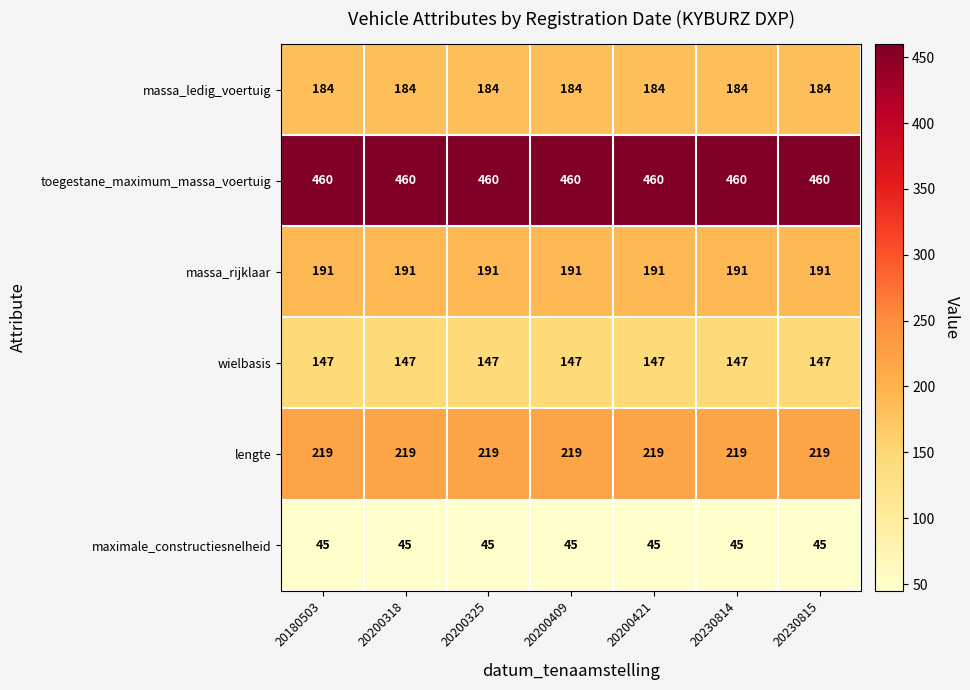

The value of massa_rijklaar at 20230815 is 122. True or false?

False